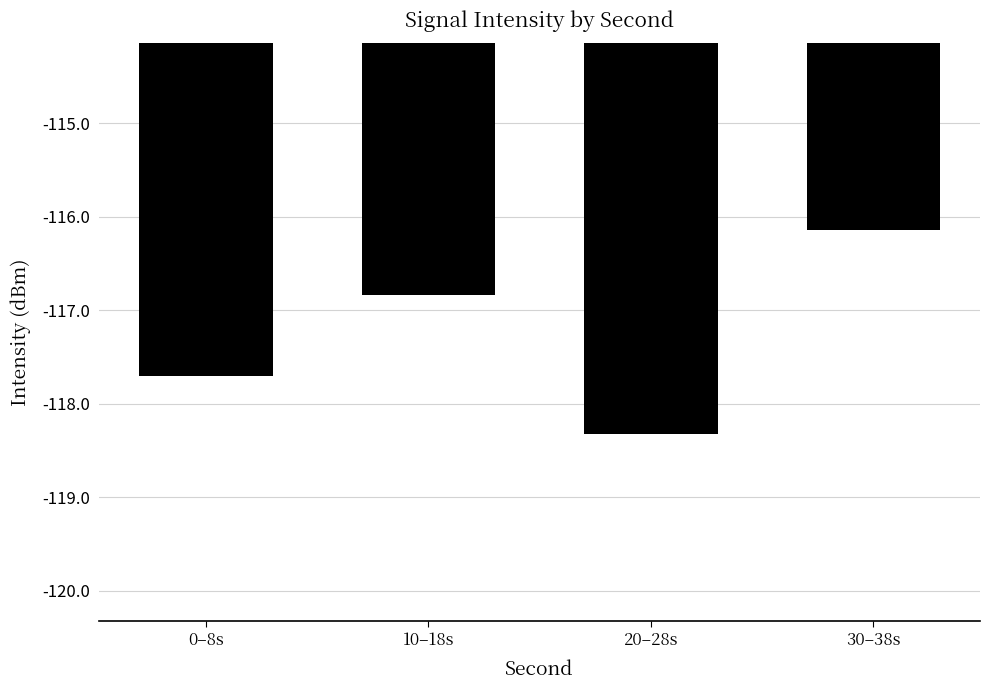

What is the sum of all values?

-469.0